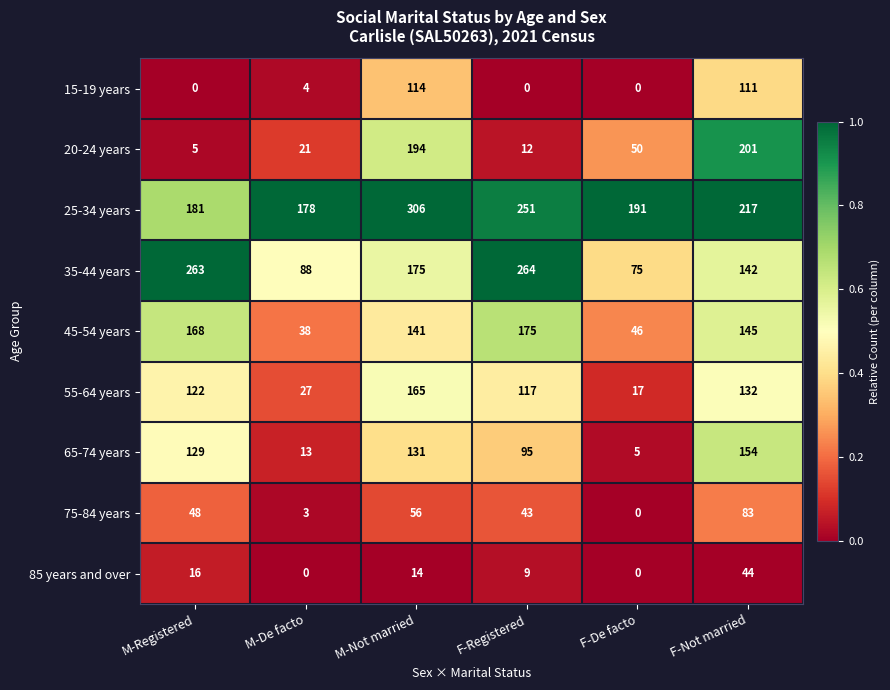

What is the sum of the 20-24 years values at F-Not married and F-De facto?

251